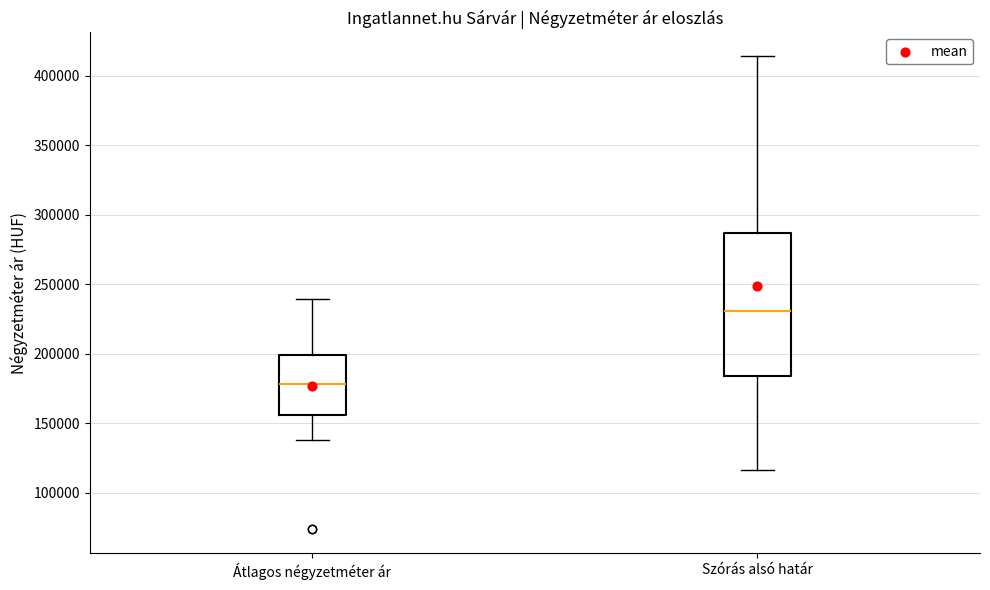

Reading left to right, transcribe this box plot: for each box, give where its median line is, the range the box spans, and where its two whiskers end, as read against the y-axis. The values are not printed on the chart, so give them approximately, as read against the axis.

Átlagos négyzetméter ár: median 180000, box 155000 to 200000, whiskers 140000 to 240000
Szórás alsó határ: median 230000, box 185000 to 285000, whiskers 115000 to 415000